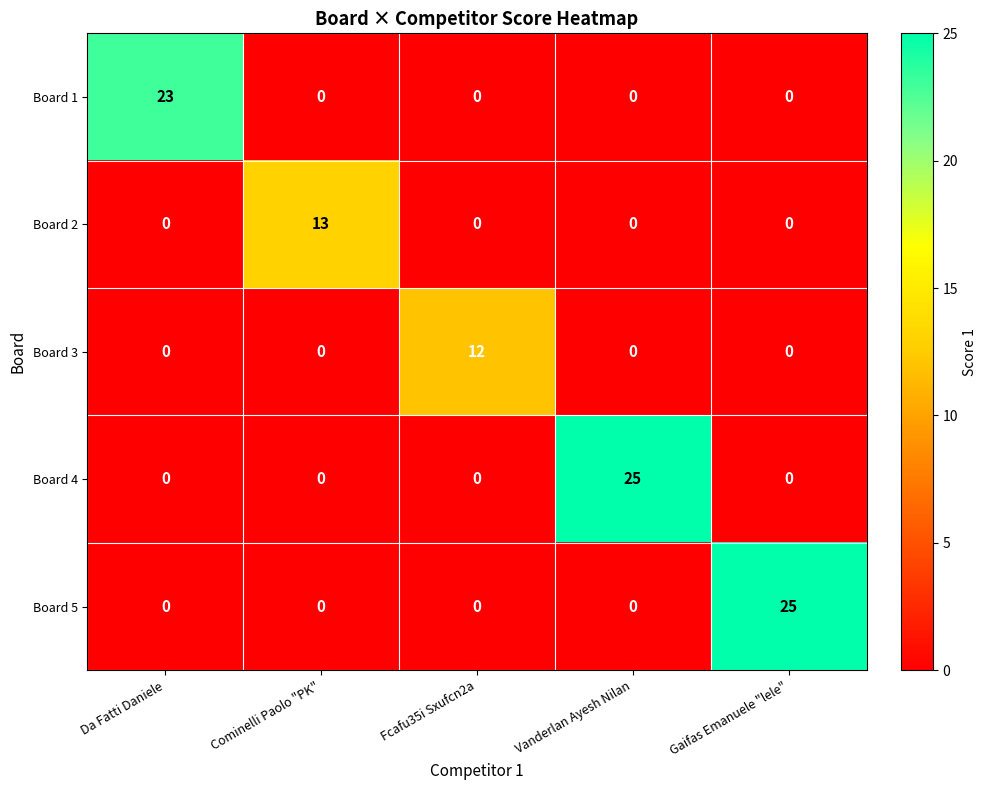

What is the highest value of the Board 3 series?

12